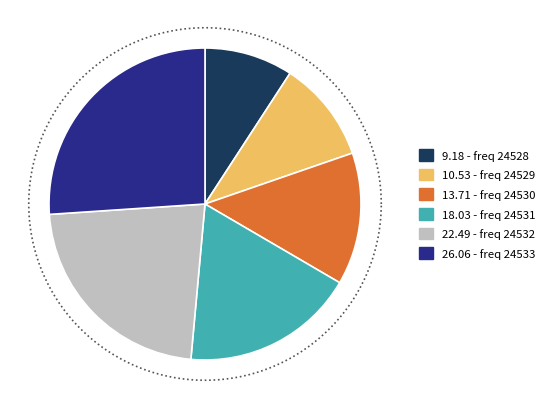

Count the number of slices in the pie.

6